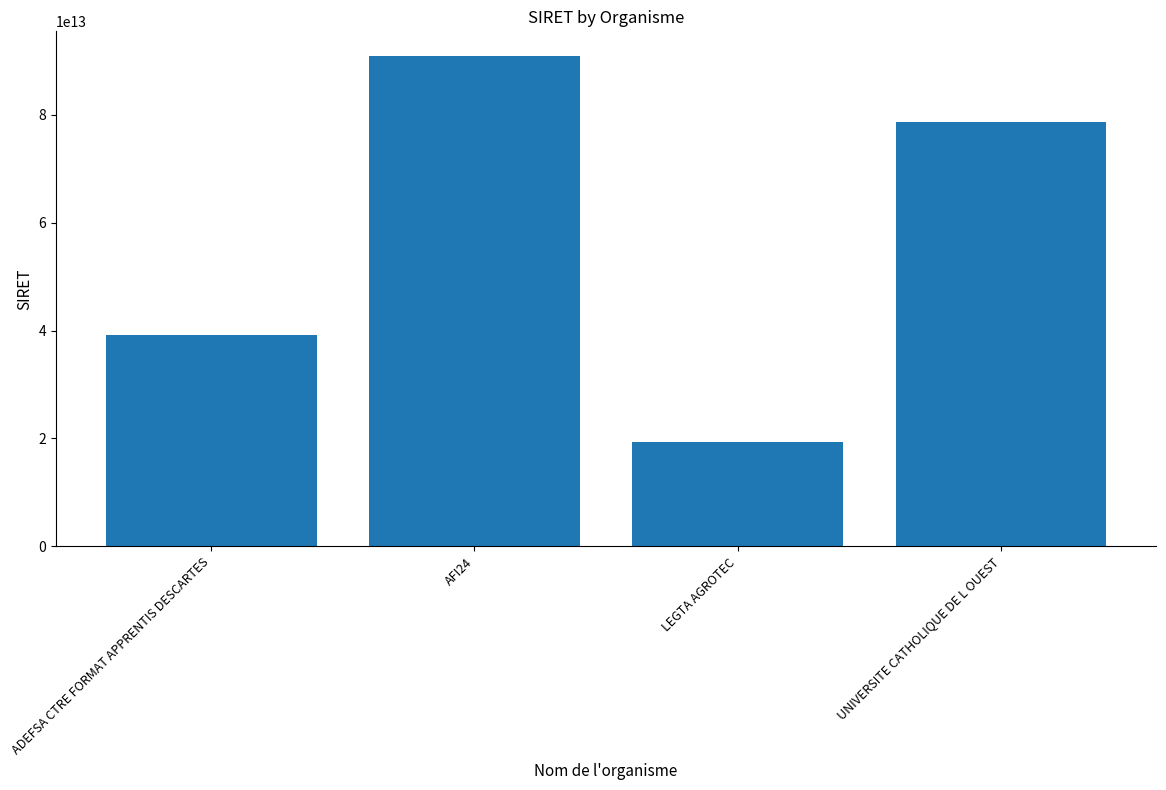

Rank the categories by value from lowest to highest.

LEGTA AGROTEC, ADEFSA CTRE FORMAT APPRENTIS DESCARTES, UNIVERSITE CATHOLIQUE DE L OUEST, AFI24